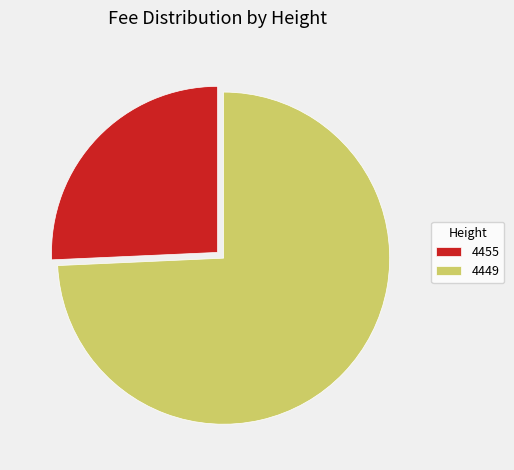

Between 4455 and 4449, which is larger?

4449